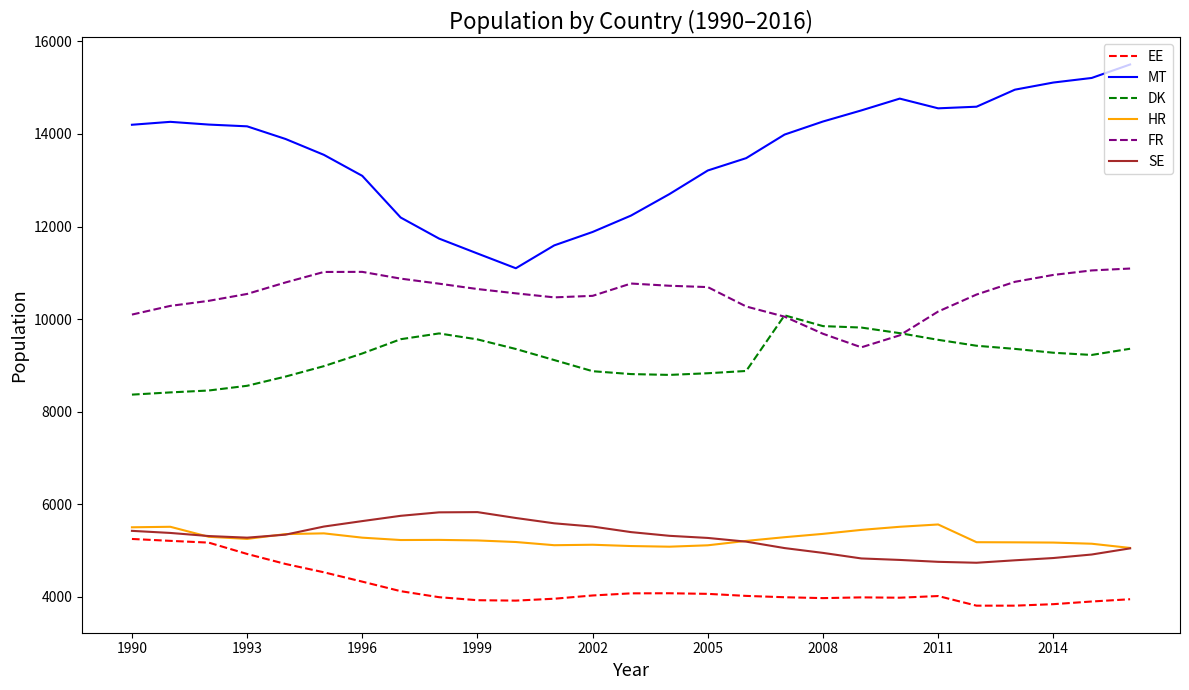

Which series has the largest range (max minus min)?

MT